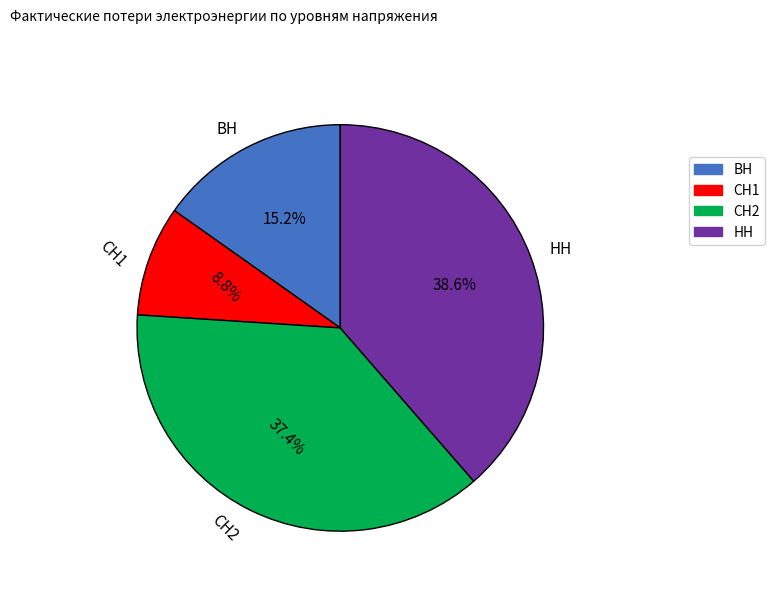

Rank the categories by value from highest to lowest.

НН, СН2, ВН, СН1